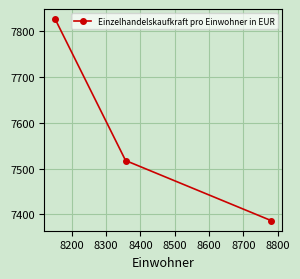

What is the average value?

7576.9